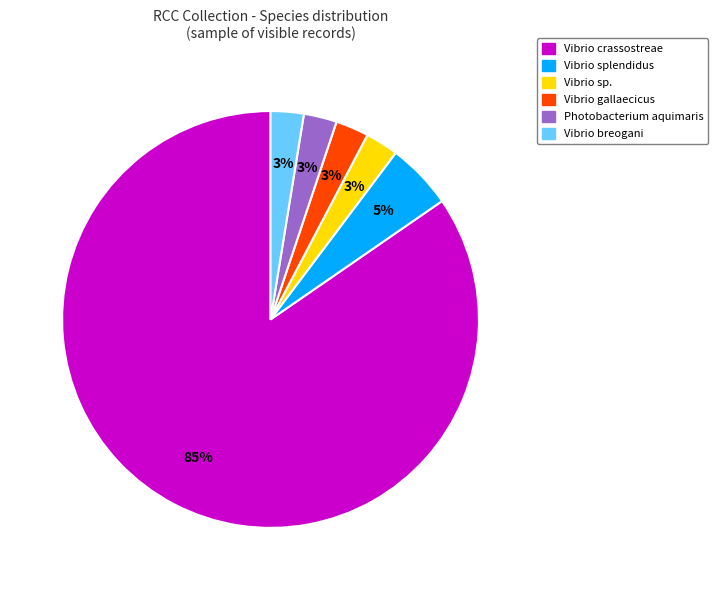

To the nearest percent, what portion does Vibrio breogani represent?

3%